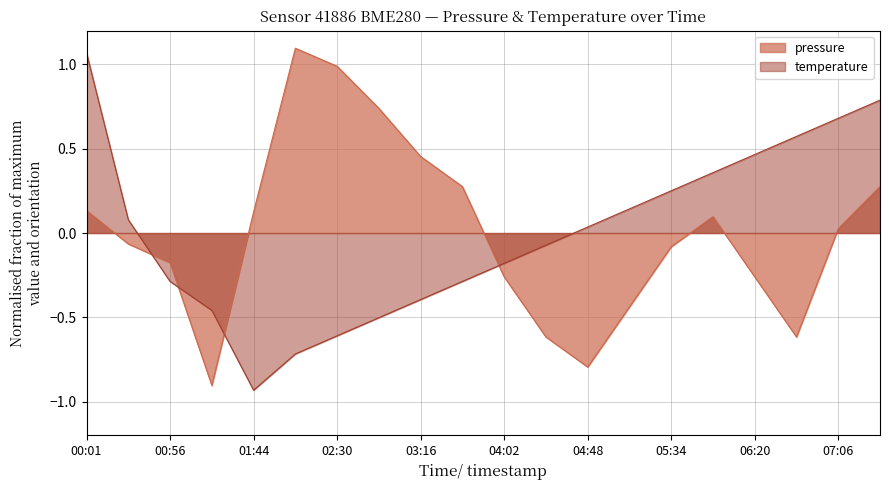

Reading left to right, transcribe all the data shown in this chart.

pressure: 00:01=0.1	00:28=-0.1	00:56=-0.2	01:21=-0.9	01:44=0.1	02:07=1.1	02:30=1.0	02:53=0.7	03:16=0.5	03:39=0.3	04:02=-0.3	04:25=-0.6	04:48=-0.8	05:11=-0.4	05:34=-0.1	05:57=0.1	06:20=-0.3	06:43=-0.6	07:06=0.0	07:29=0.3
temperature: 00:01=1.1	00:28=0.1	00:56=-0.3	01:21=-0.5	01:44=-0.9	02:07=-0.7	02:30=-0.6	02:53=-0.5	03:16=-0.4	03:39=-0.3	04:02=-0.2	04:25=-0.1	04:48=0.0	05:11=0.1	05:34=0.3	05:57=0.4	06:20=0.5	06:43=0.6	07:06=0.7	07:29=0.8